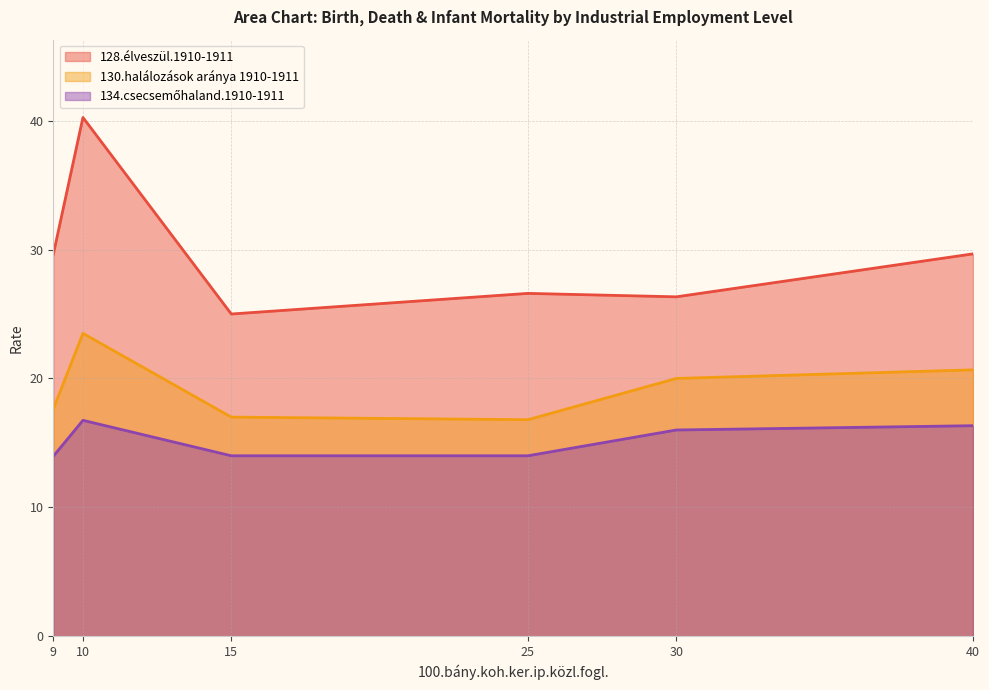

True or false: 134.csecsemőhaland.1910-1911 and 128.élveszül.1910-1911 intersect in this chart.

False